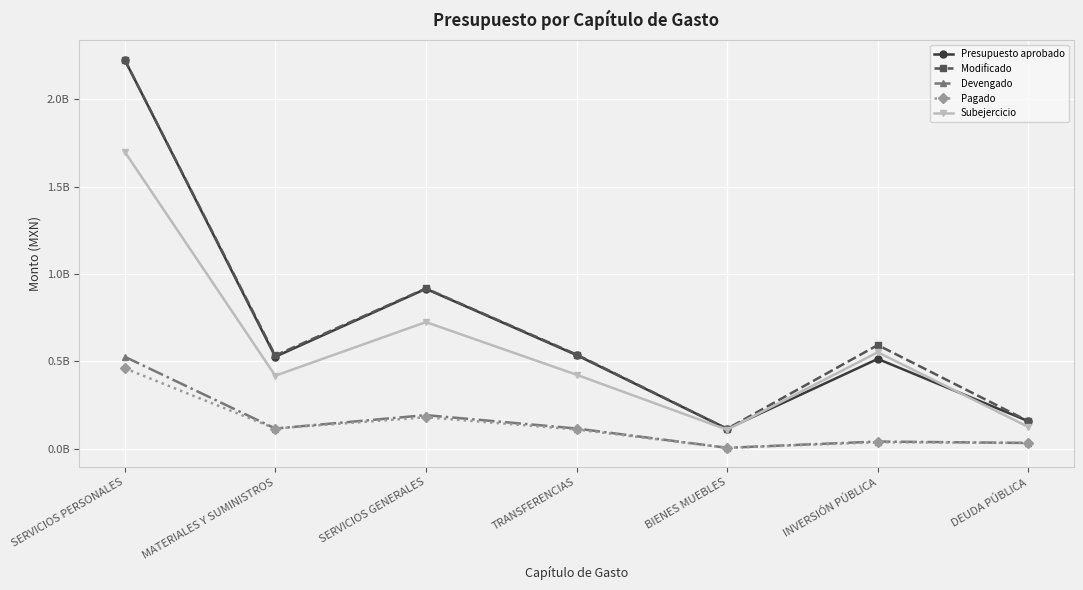

What are all the series names shown in the legend?

Presupuesto aprobado, Modificado, Devengado, Pagado, Subejercicio